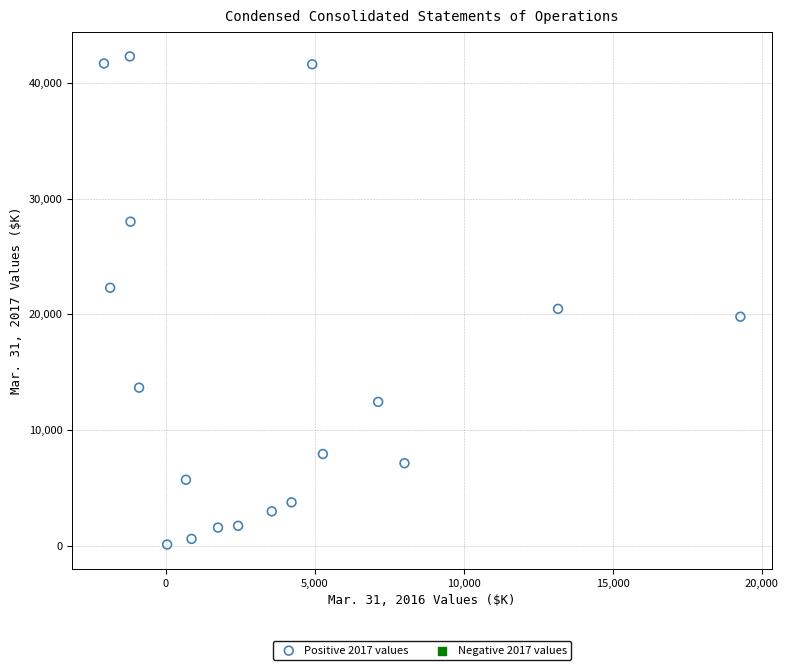

What is the range of X values (max minus min)?

21346